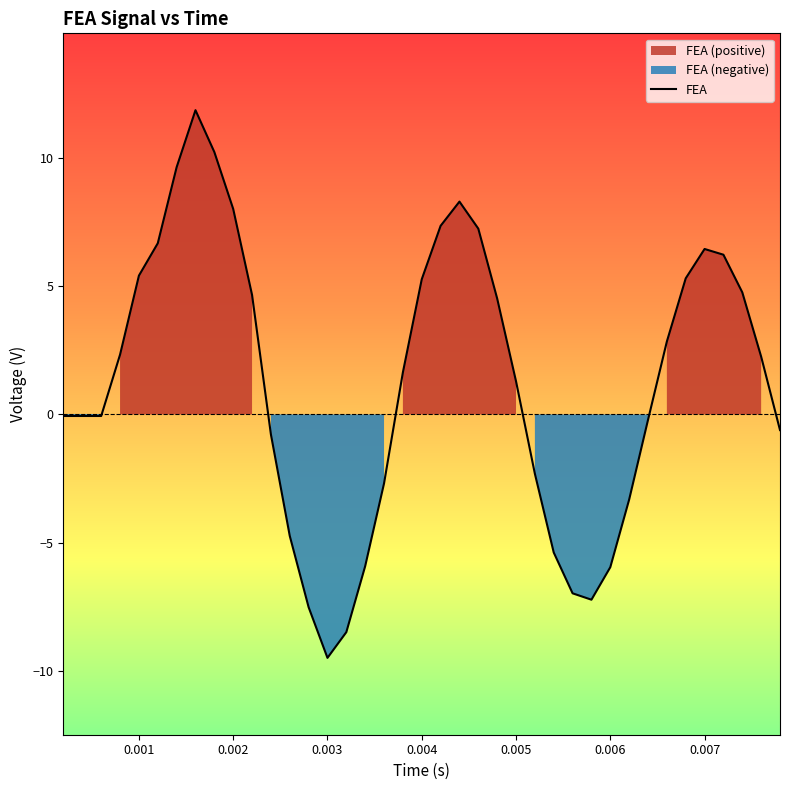

What is the sum of all values?

50.6